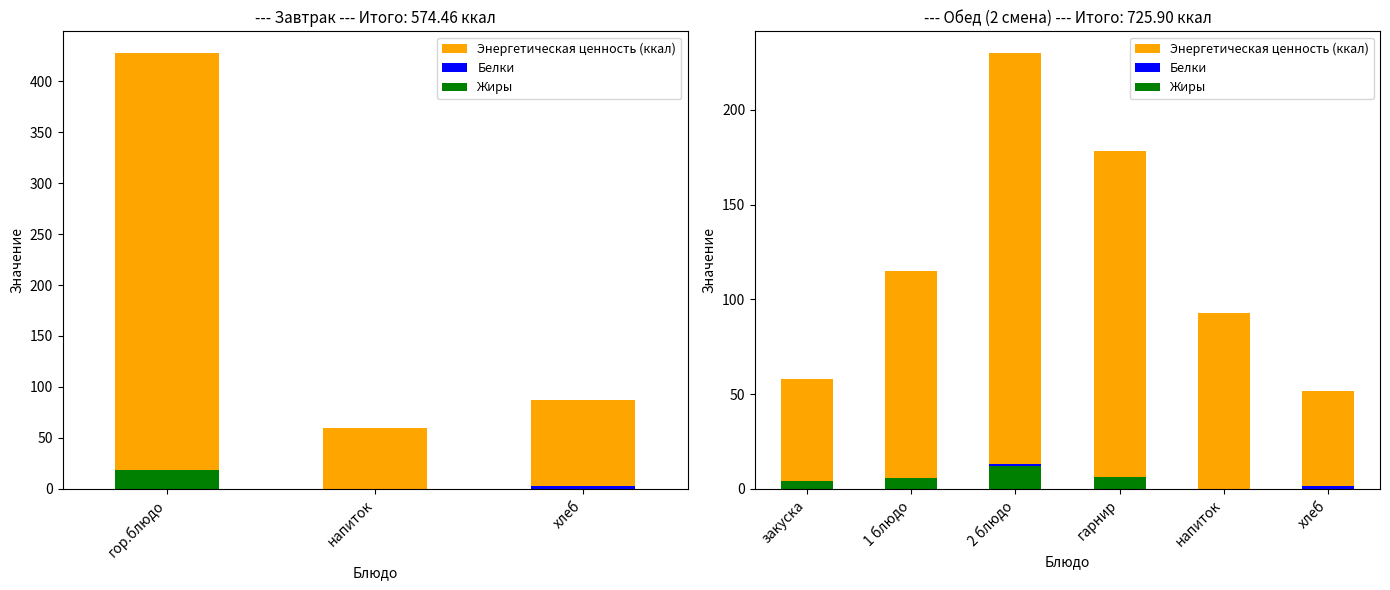

Which series has the largest range (max minus min)?

Энергетическая ценность (ккал)